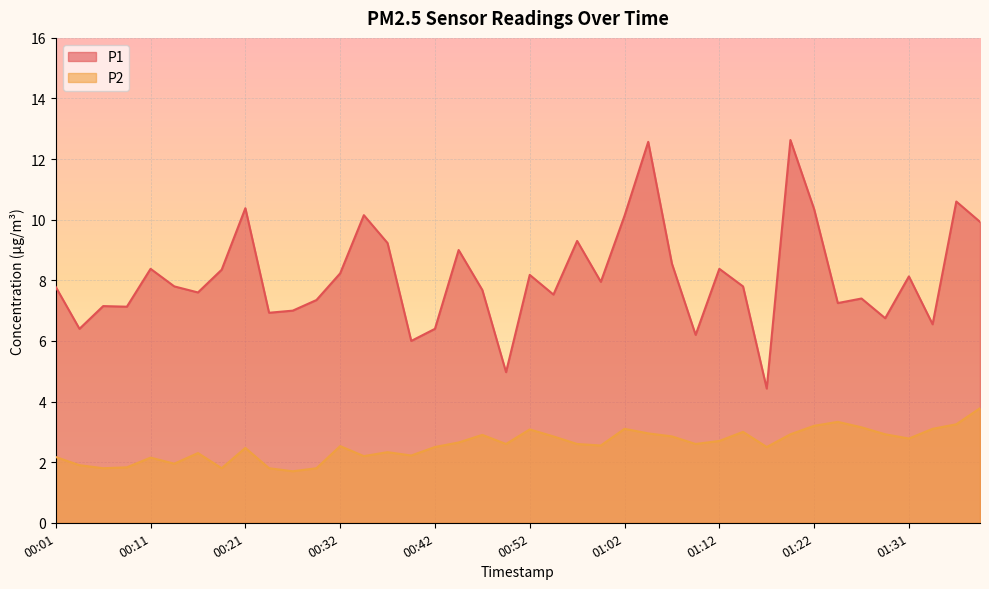

Which series has the largest range (max minus min)?

P1